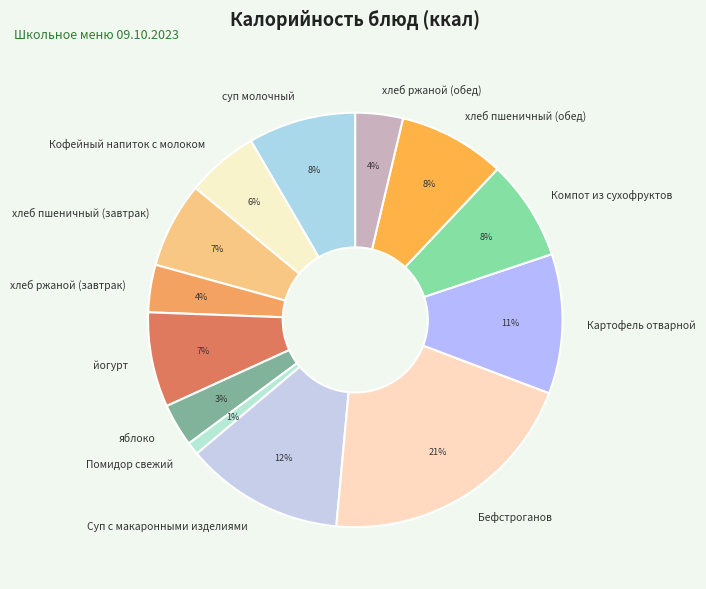

Which category has the smallest portion of the pie?

Помидор свежий